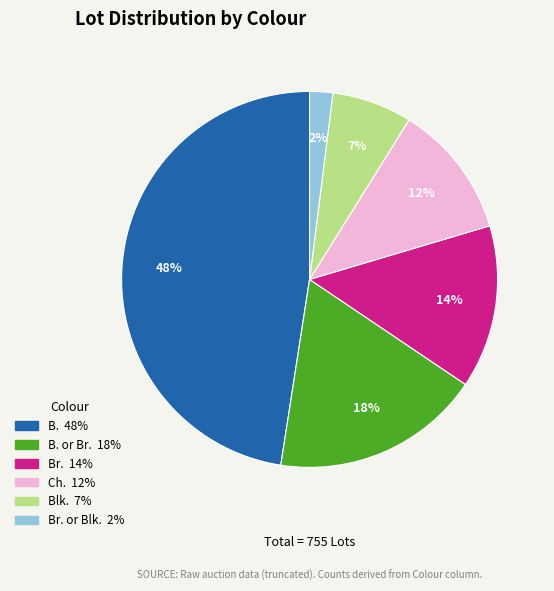

To the nearest percent, what is the average slice percentage?

17%